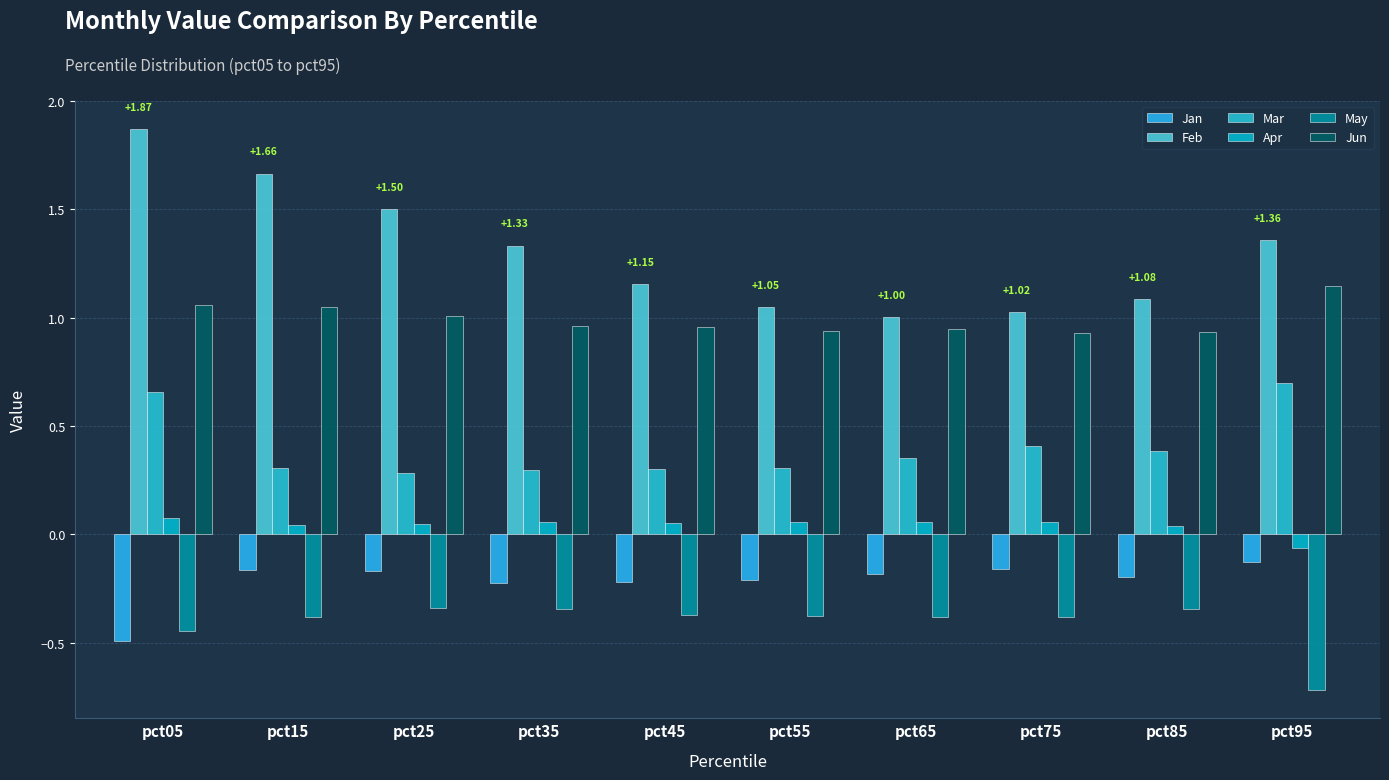

The value of Apr at pct75 is 0.0. True or false?

False